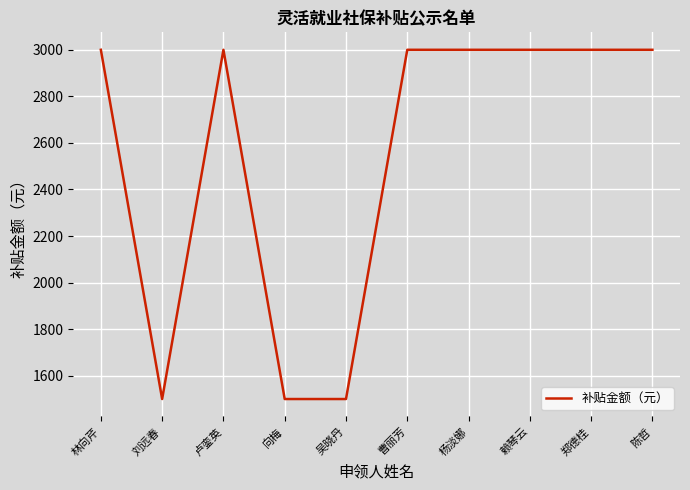

What is the greatest value displayed?

3000